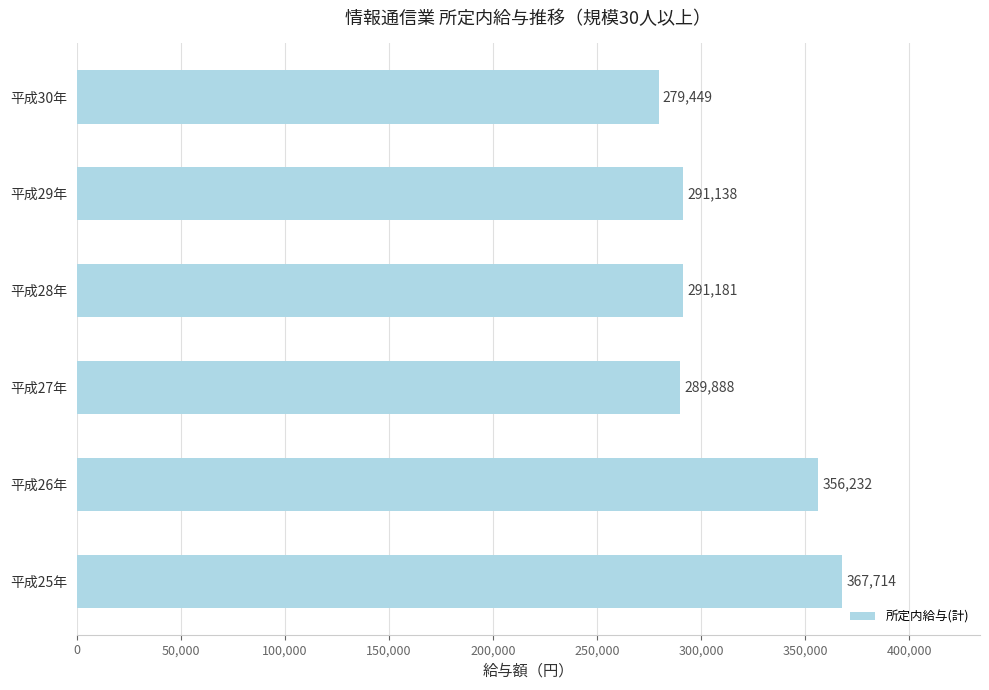

Reading bottom to top, extract all data points from this chart.

367714	356232	289888	291181	291138	279449